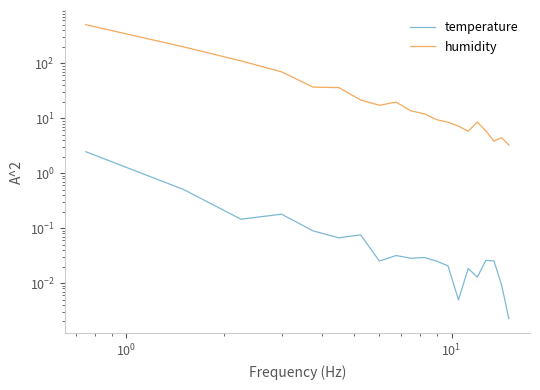

The temperature series shows 0.0 at 18. True or false?

False